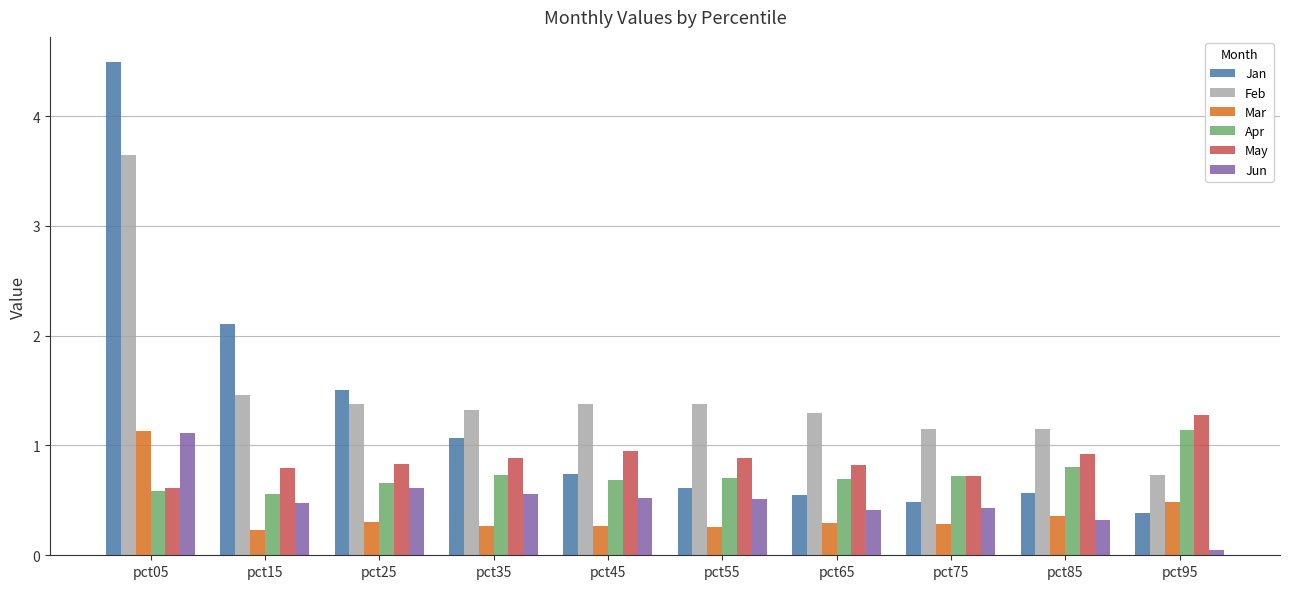

Between pct45 and pct55, which series saw the biggest shift?

Jan